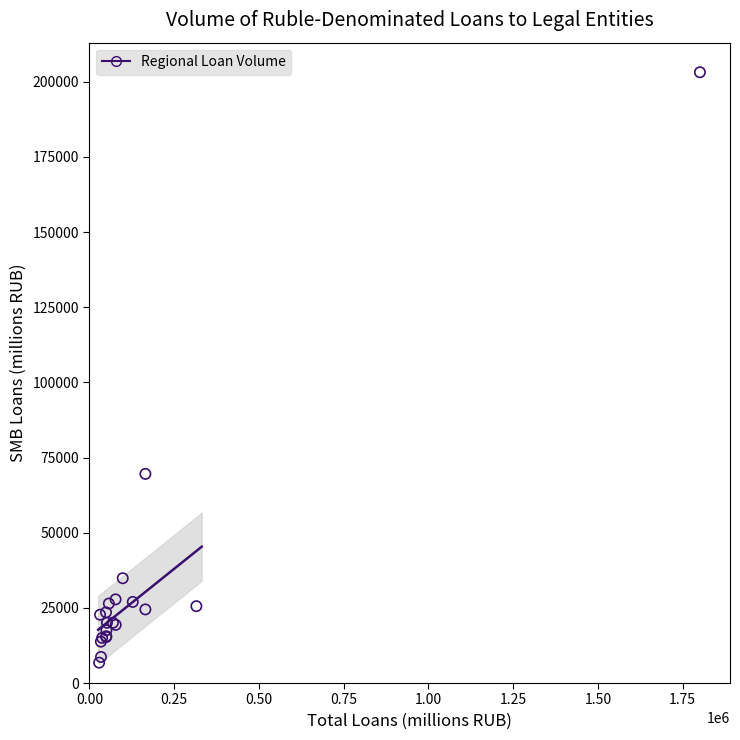

What Y value in the scatter plot is closest to 104967?

69565